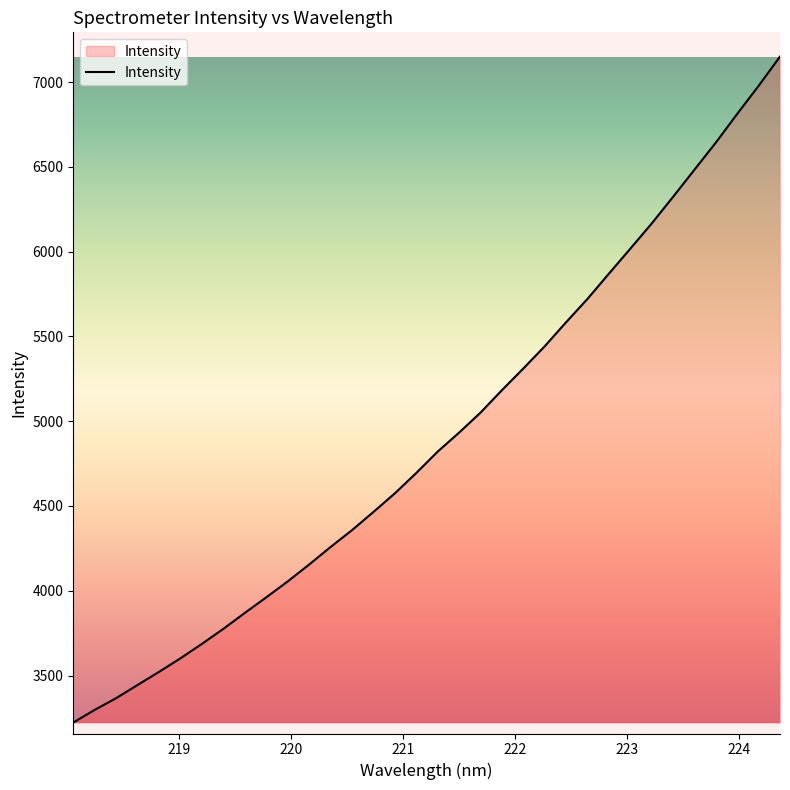

What is the smallest value displayed?

3222.7